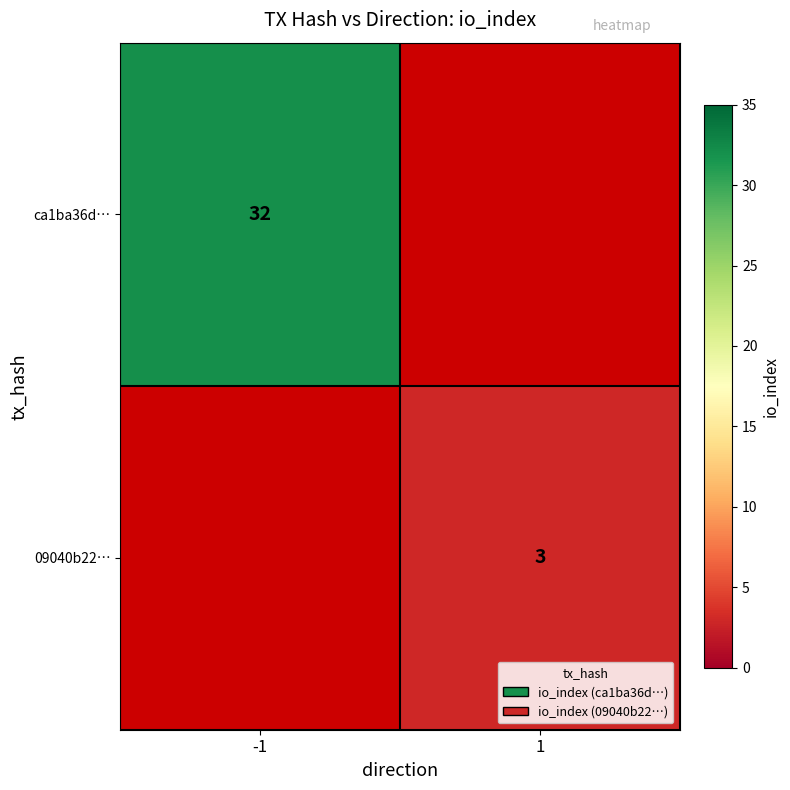

Is it true that 09040b22… equals 4 at 1?

False